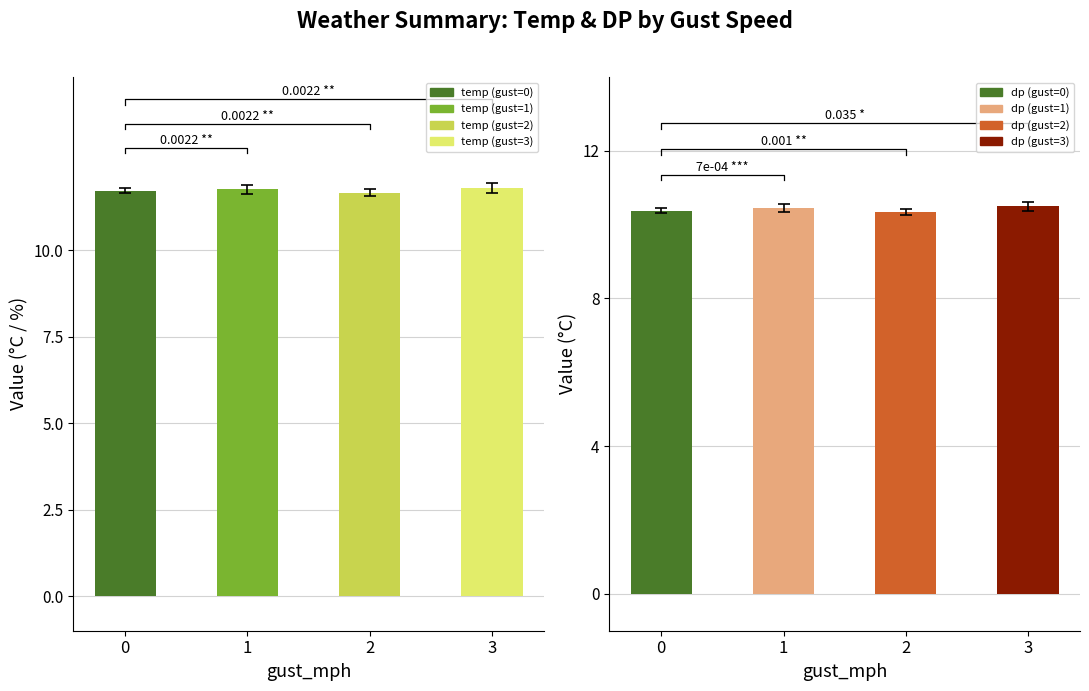

Reading left to right, extract all data points from this chart.

temp: 11.7	11.8	11.7	11.8
dp: 10.4	10.4	10.3	10.5